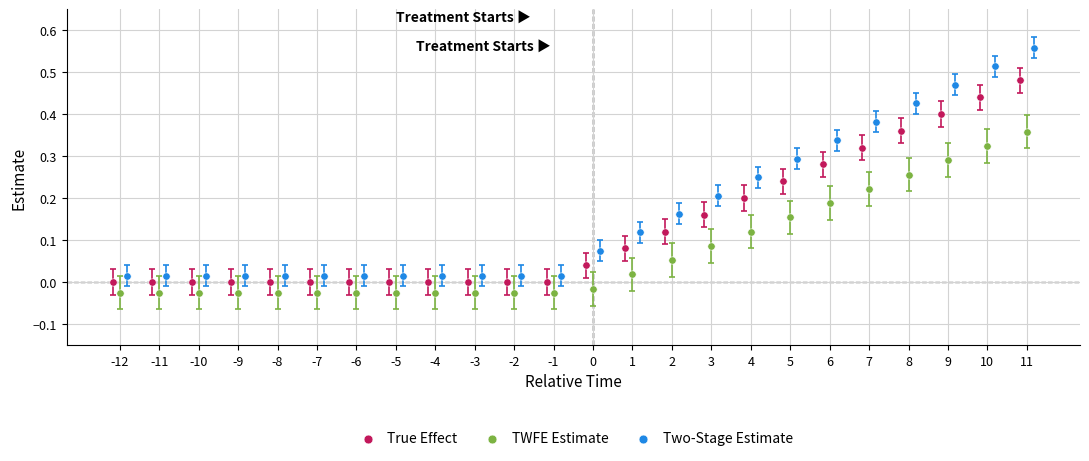

What are all the series names shown in the legend?

True Effect, TWFE Estimate, Two-Stage Estimate